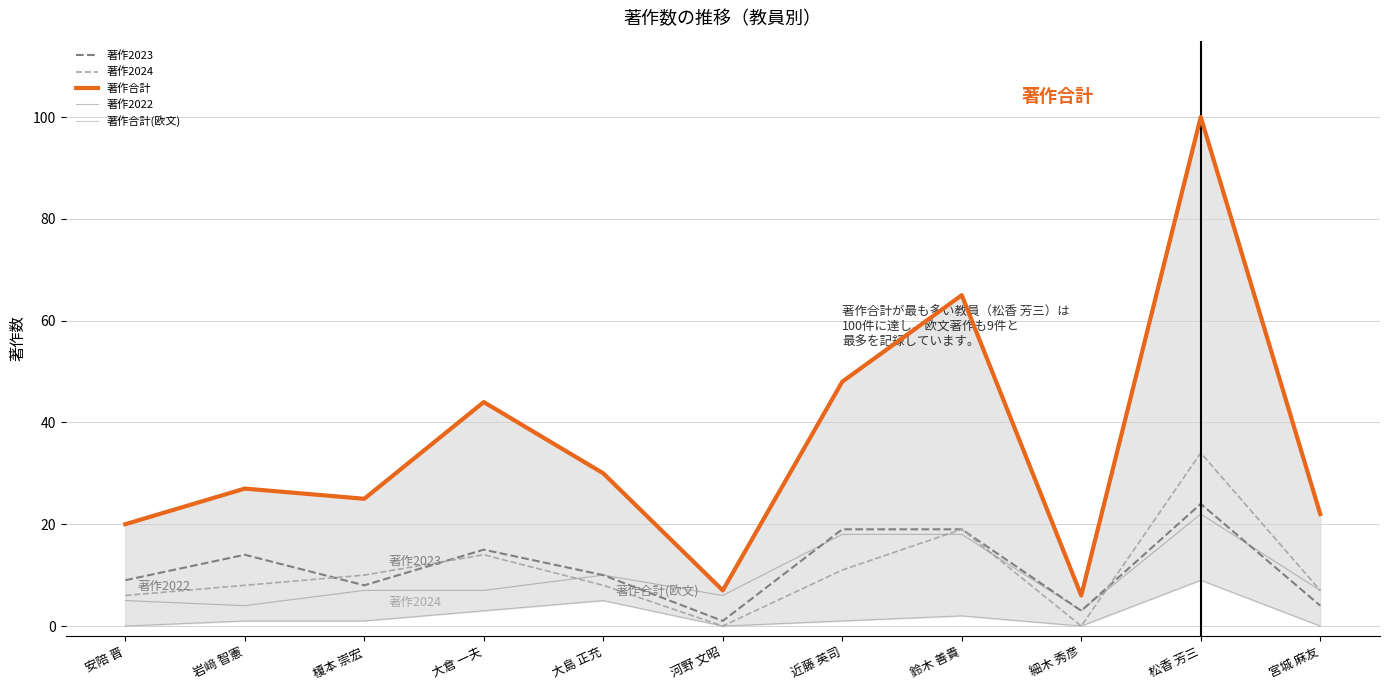

Rank the categories by 著作2023 value from lowest to highest.

河野 文昭, 細木 秀彦, 宮城 麻友, 榎本 崇宏, 安陪 晋, 大島 正充, 岩﨑 智憲, 大倉 一夫, 近藤 英司, 鈴木 善貴, 松香 芳三